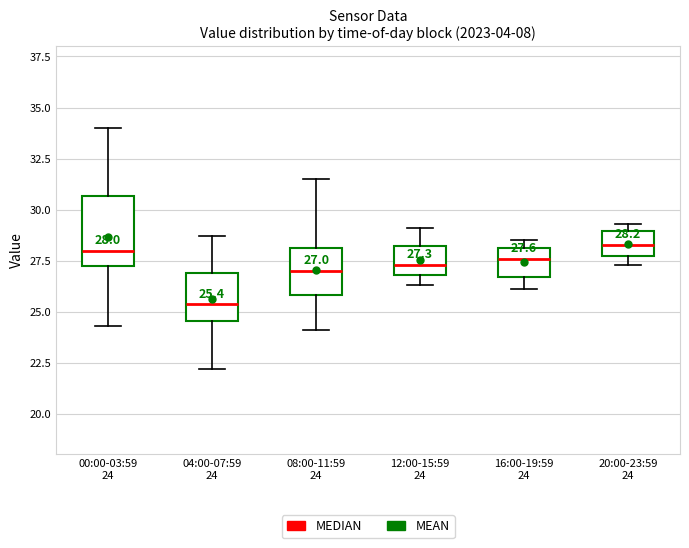

Comparing the boxes themselves (not the whiskers), which one is the tallest?

00:00-03:59 24